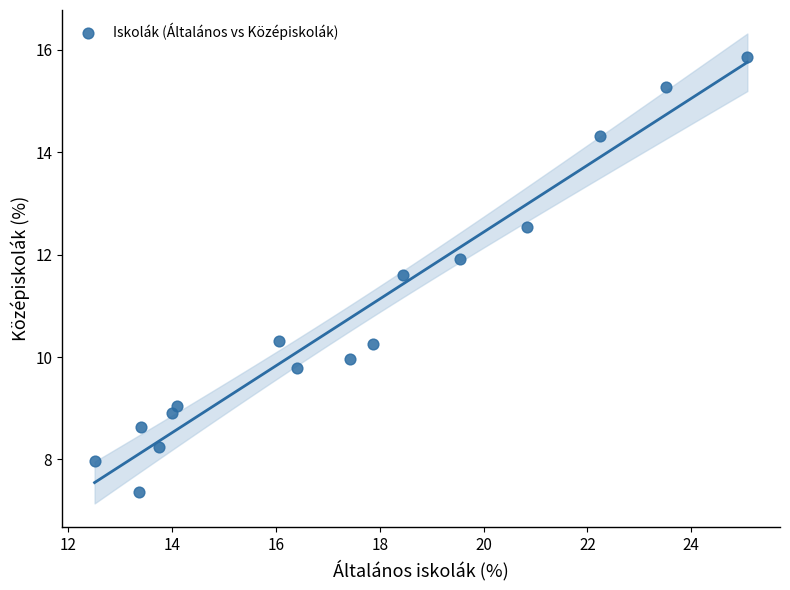

What is the range of Y values (max minus min)?

8.5